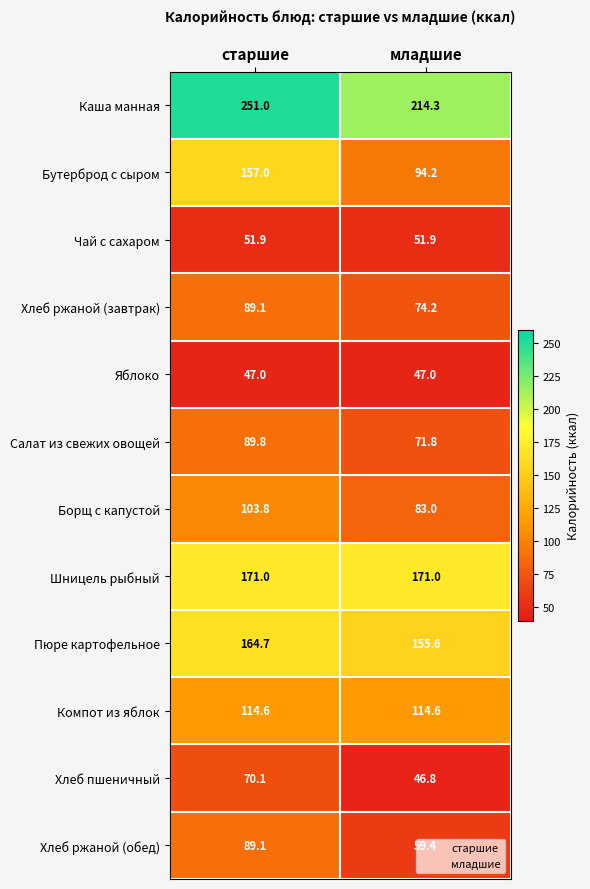

Where does the Хлеб ржаной (завтрак) series first go above 89?

старшие